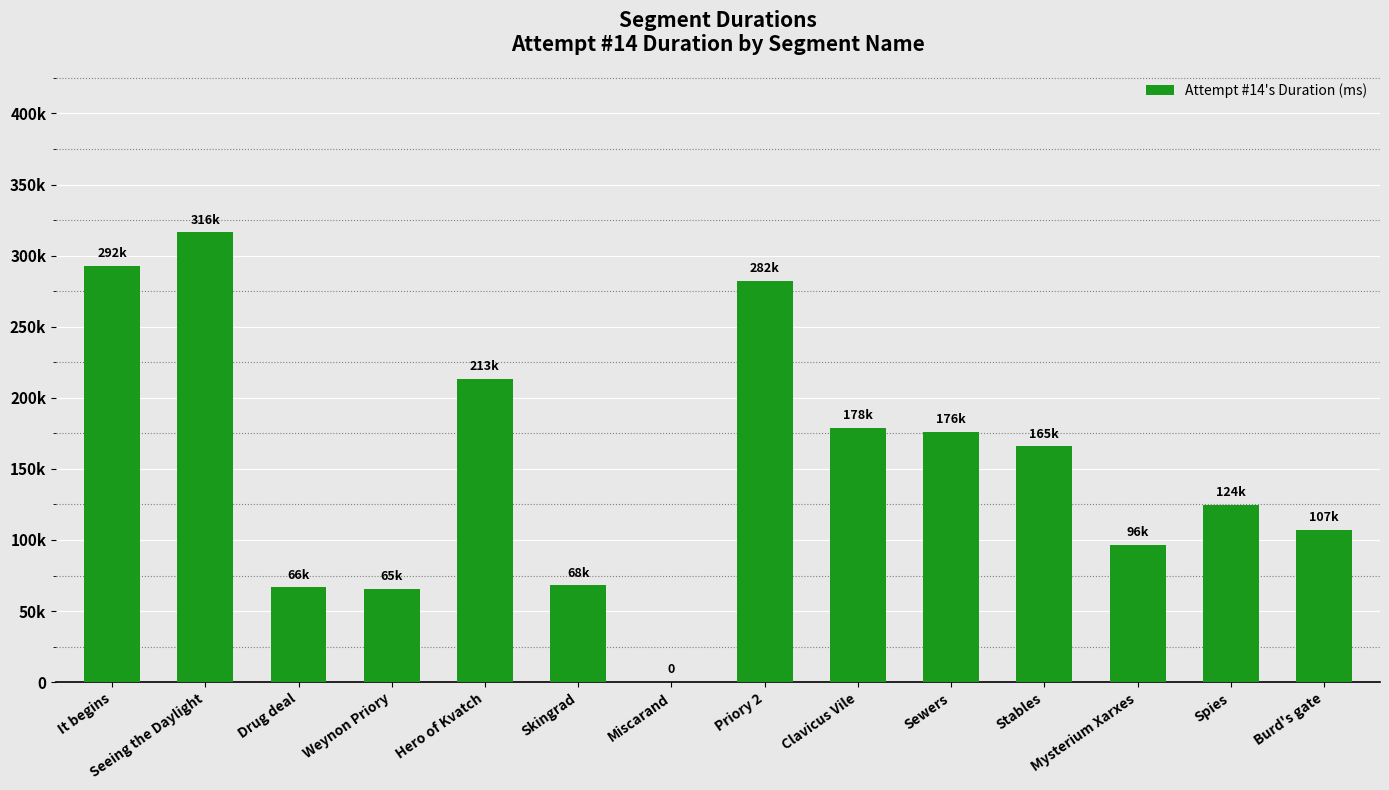

Rank the categories by value from highest to lowest.

Seeing the Daylight, It begins, Priory 2, Hero of Kvatch, Clavicus Vile, Sewers, Stables, Spies, Burd's gate, Mysterium Xarxes, Skingrad, Drug deal, Weynon Priory, Miscarand